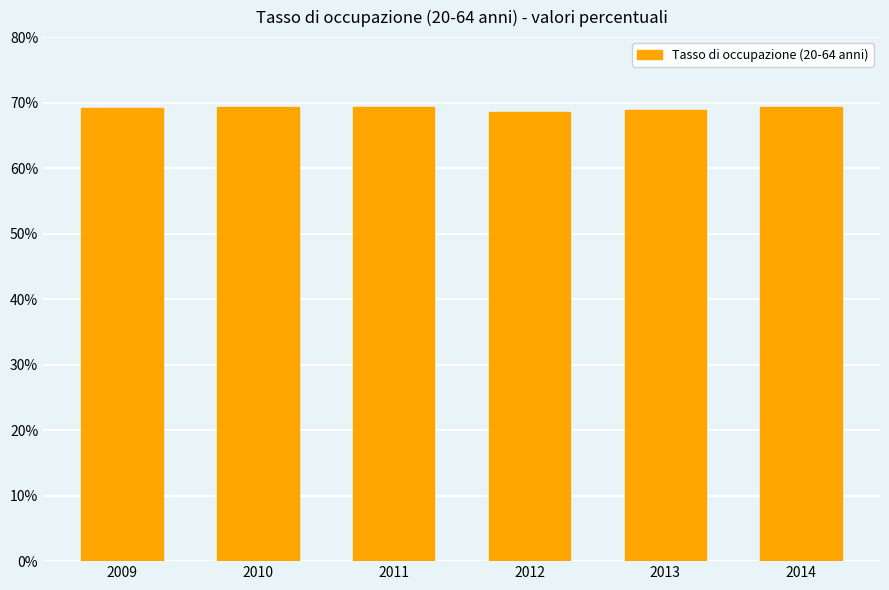

How many categories are shown in the chart?

6